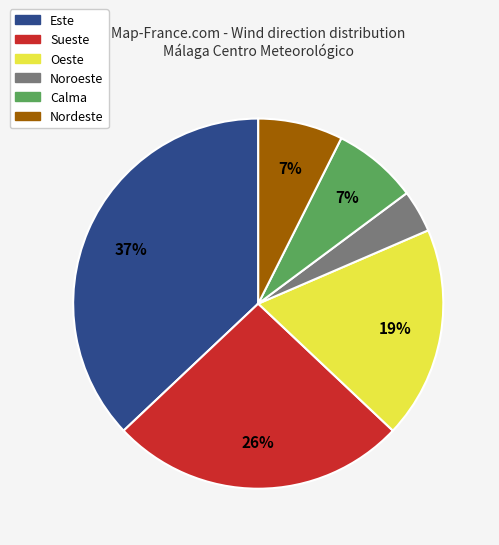

To the nearest percent, what is the difference between the Este and Sueste slice percentages?

11%